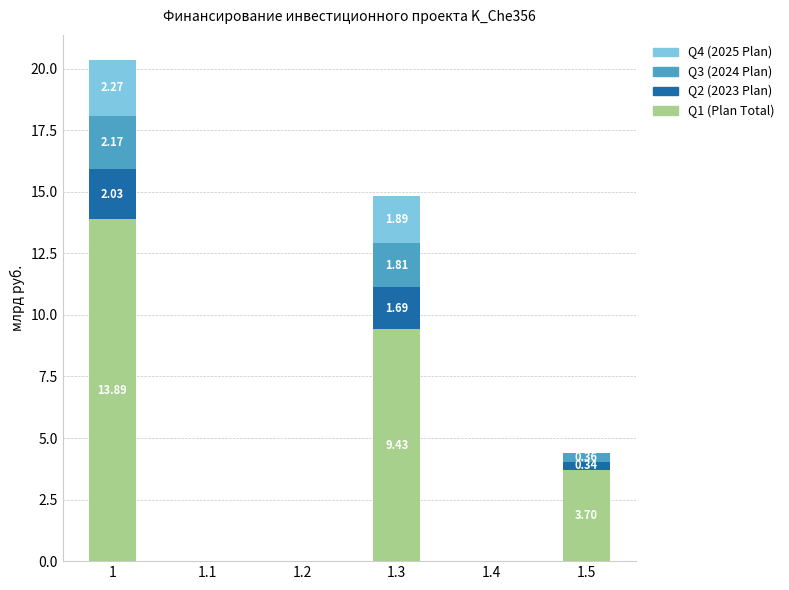

What is the total value across all series at 1.3?

14.8